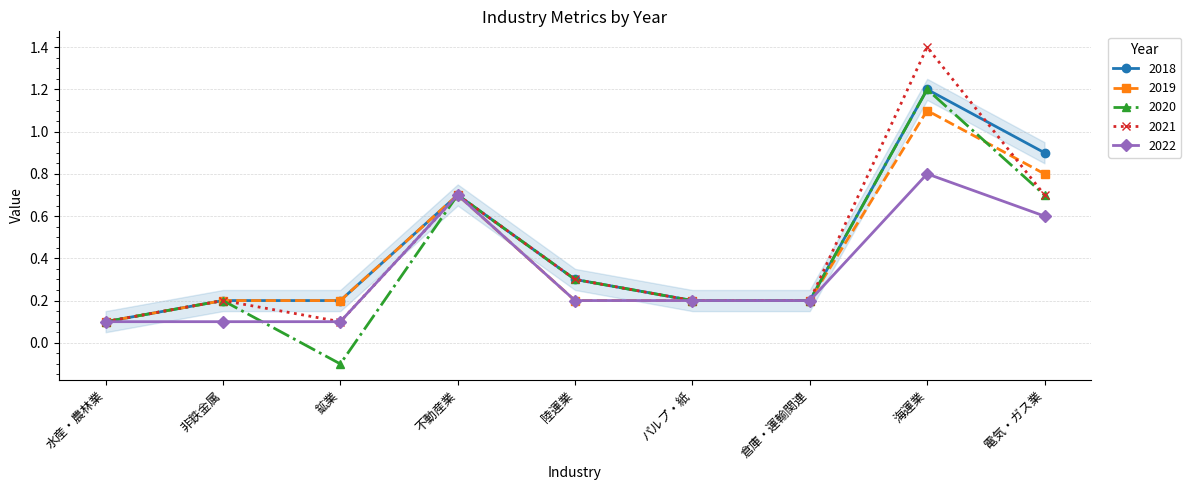

True or false: 2019 has more than 1 interior local peaks.

True